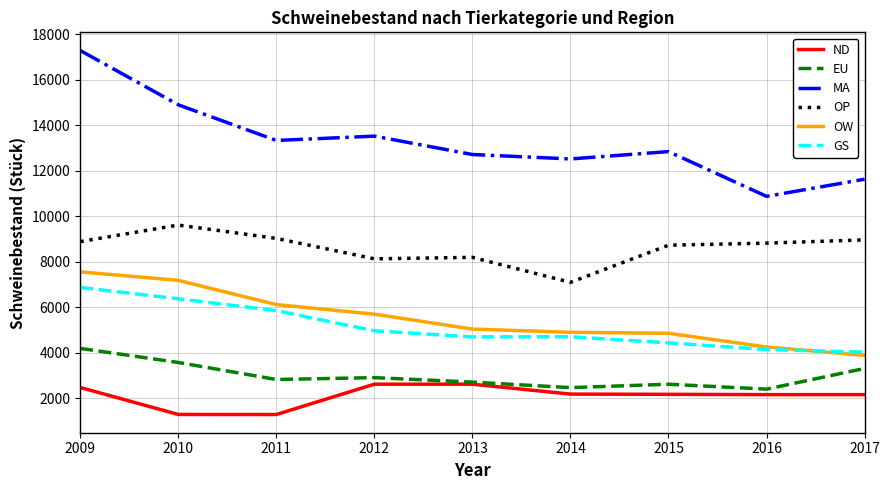

At which category is the sum across all series the highest?

2009